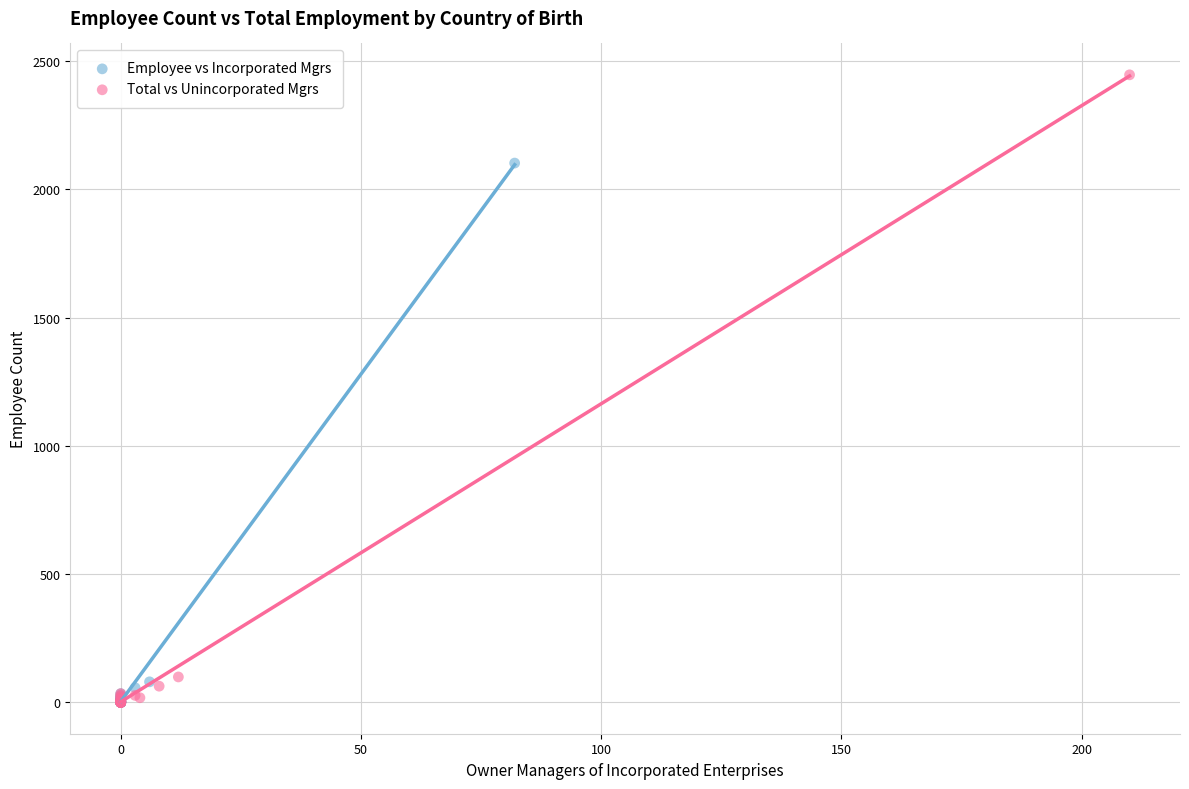

Which series contains the highest Y value?

Total vs Unincorporated Mgrs